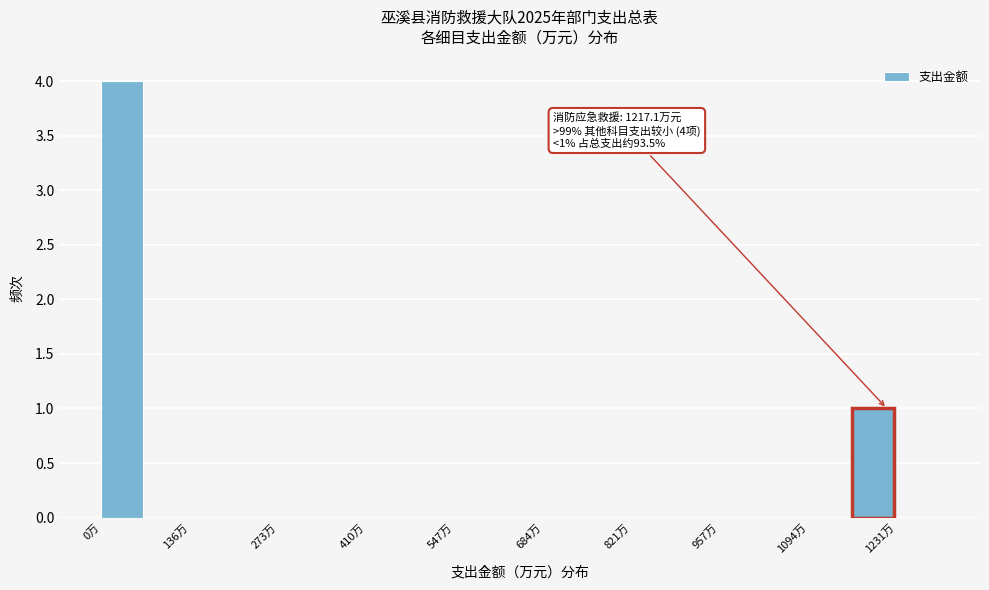

Read against the x-axis, roughly where is the centre of the tallest bar?

40